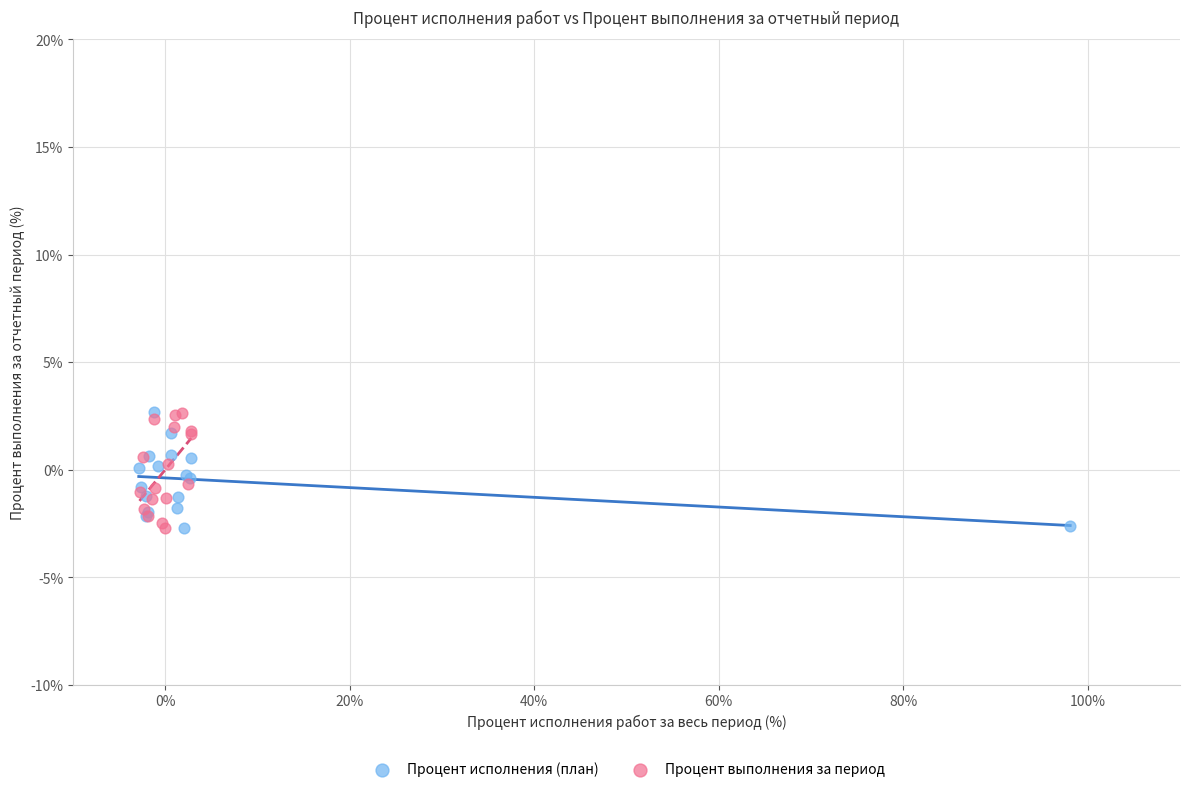

What are all the series names shown in the legend?

Процент исполнения (план), Процент выполнения за период